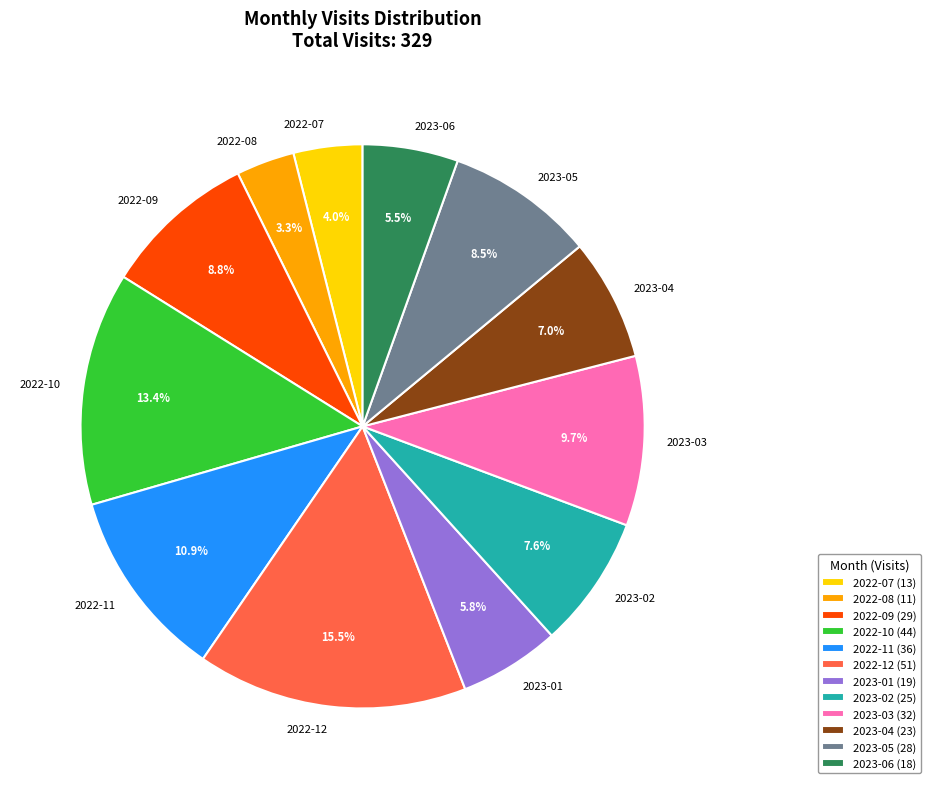

Count the number of slices in the pie.

12